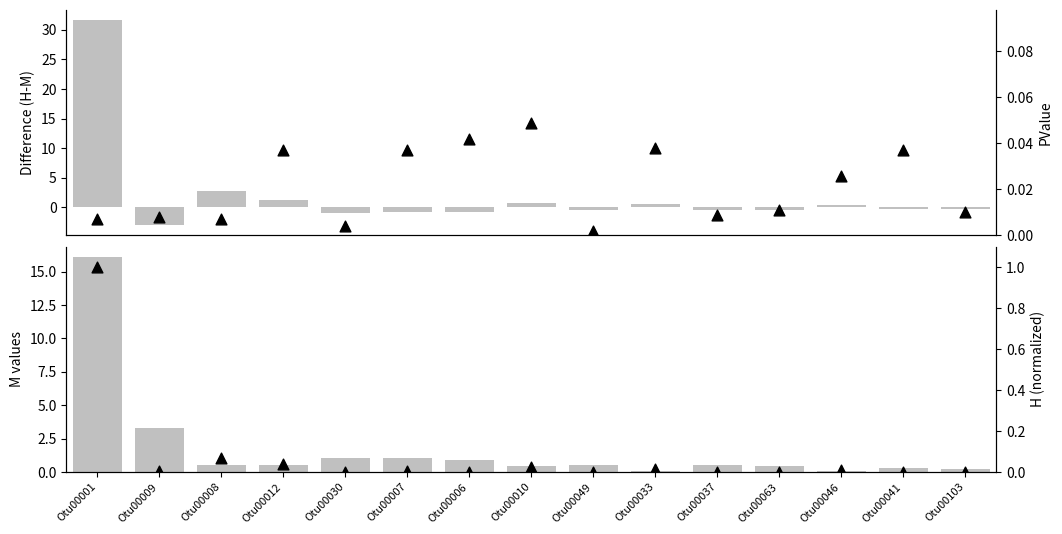

At how many categories does at least one series exceed -2?

15